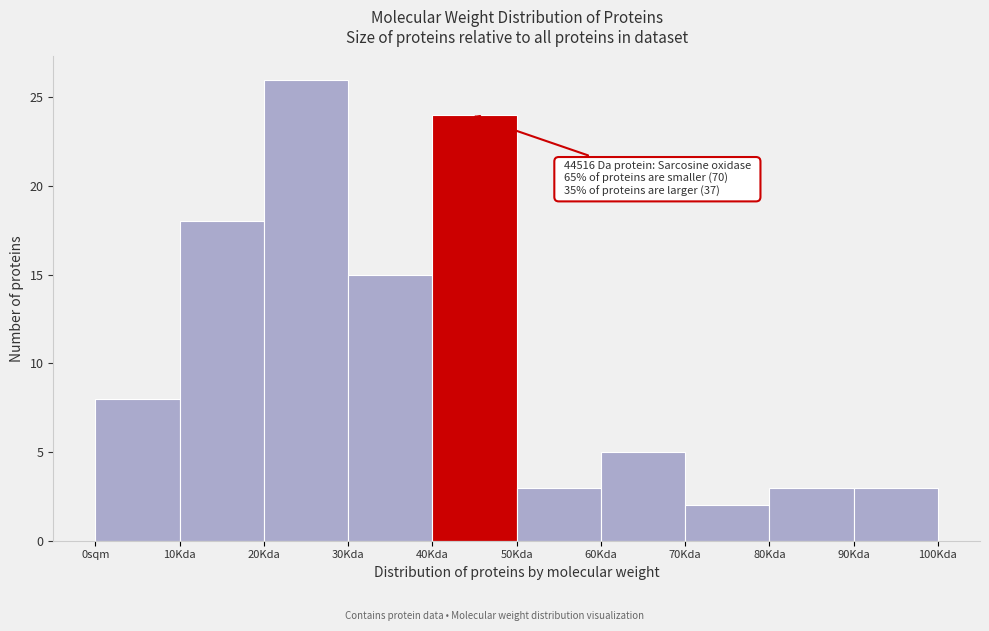

Reading left to right, extract all data points from this chart.

0sqm=8	10Kda=18	20Kda=26	30Kda=15	40Kda=24	50Kda=3	60Kda=5	70Kda=2	80Kda=3	90Kda=3